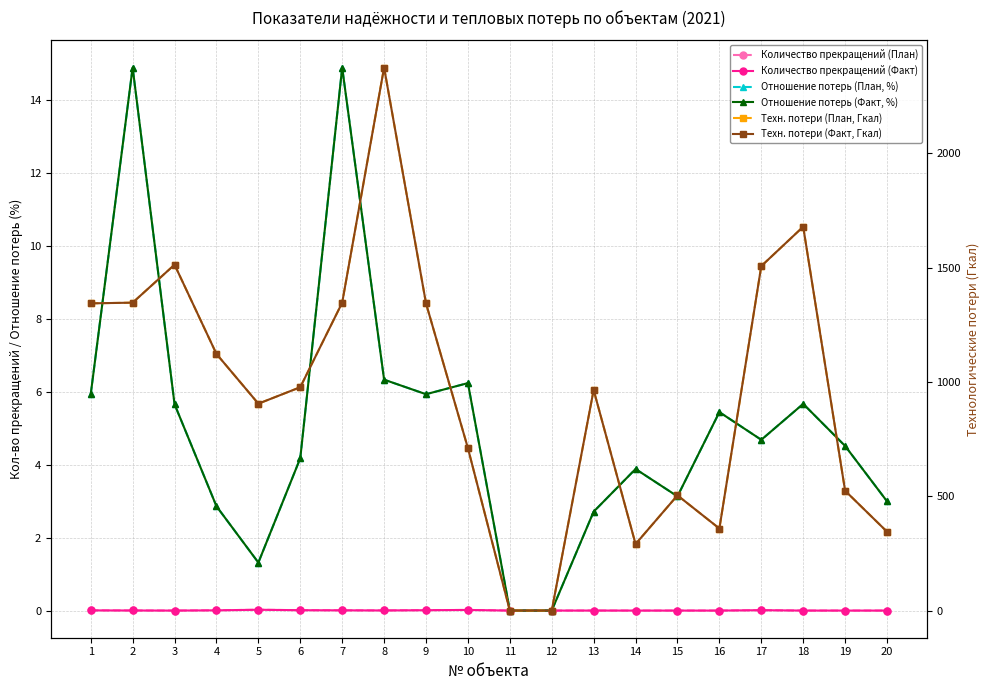

True or false: Количество прекращений (Факт) and Техн. потери (План, Гкал) cross at least once.

False